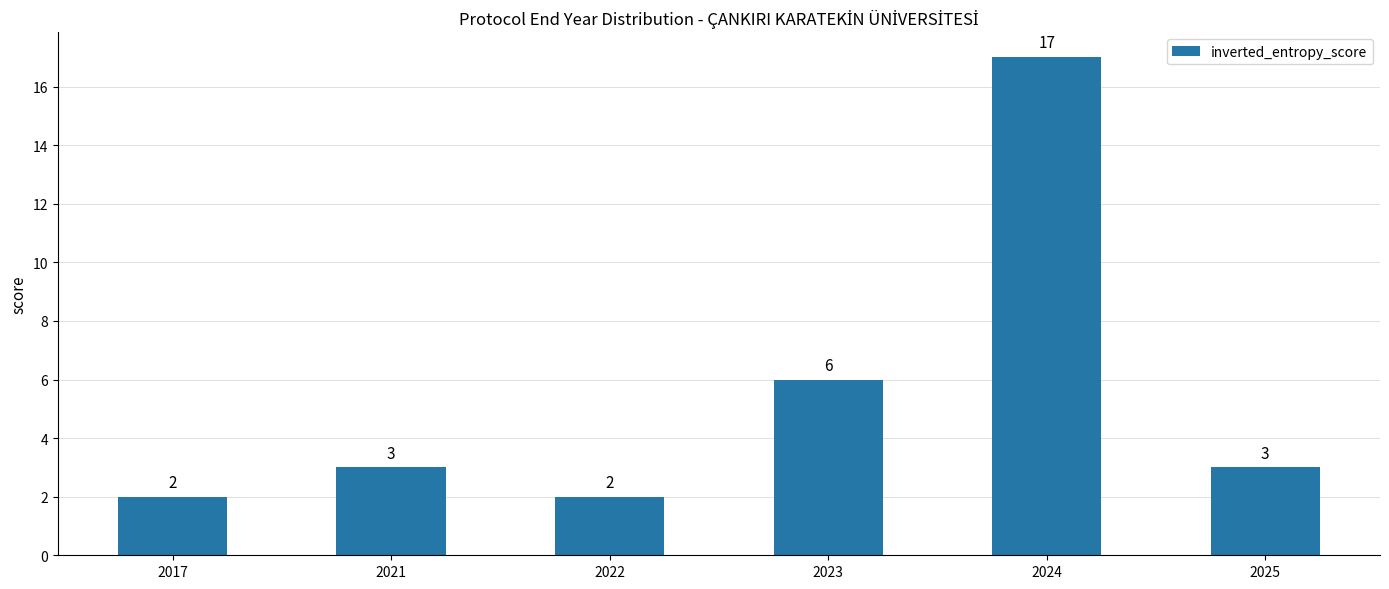

Reading right to left, list all the values displayed in this chart.

3	17	6	2	3	2